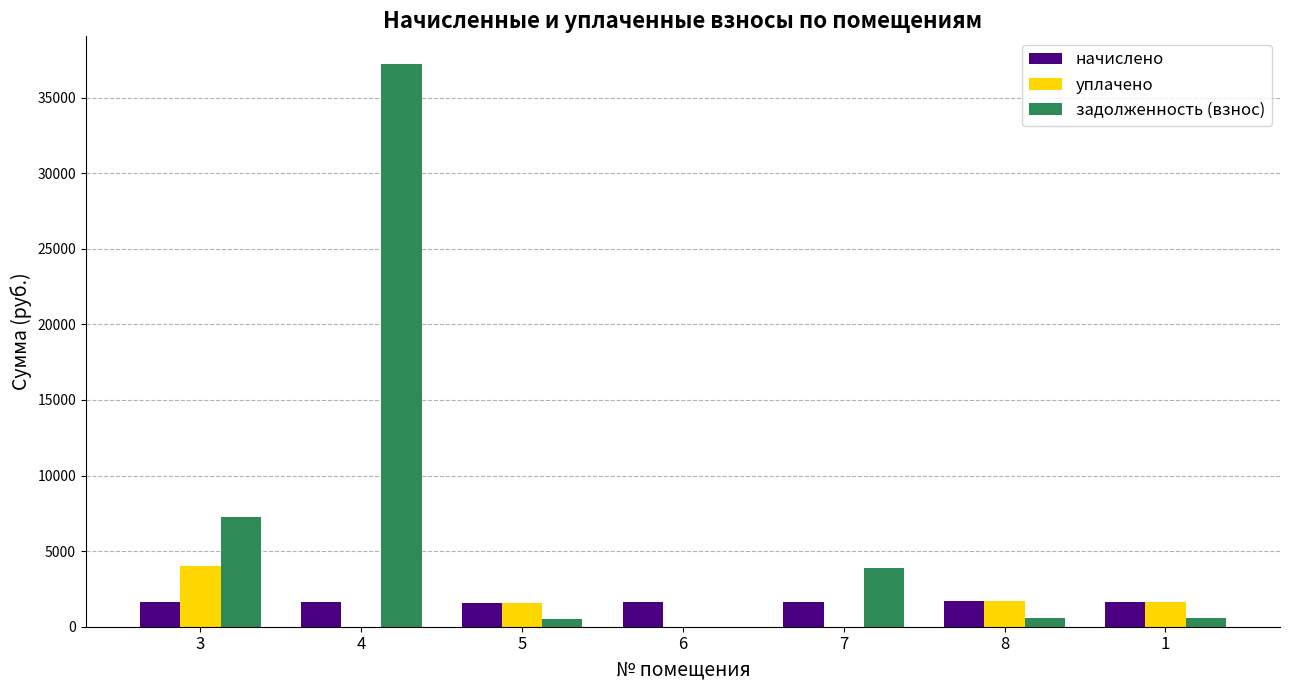

What are all the series names shown in the legend?

начислено, уплачено, задолженность (взнос)